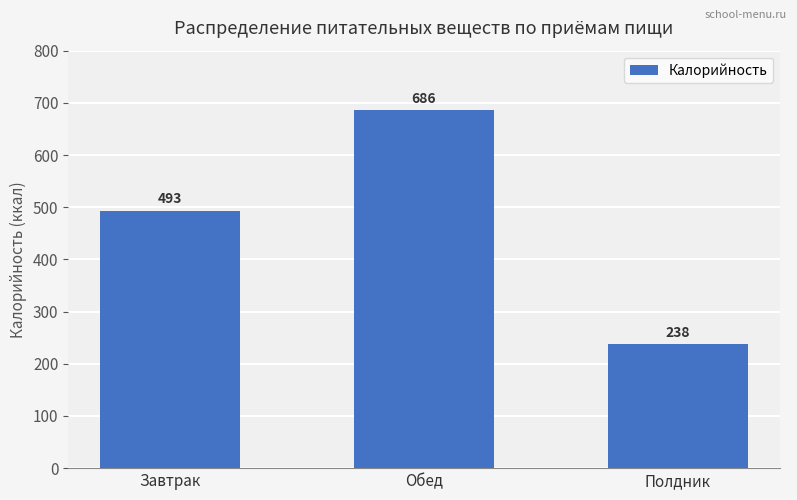

What is the change in value from Завтрак to Полдник?

-255.7